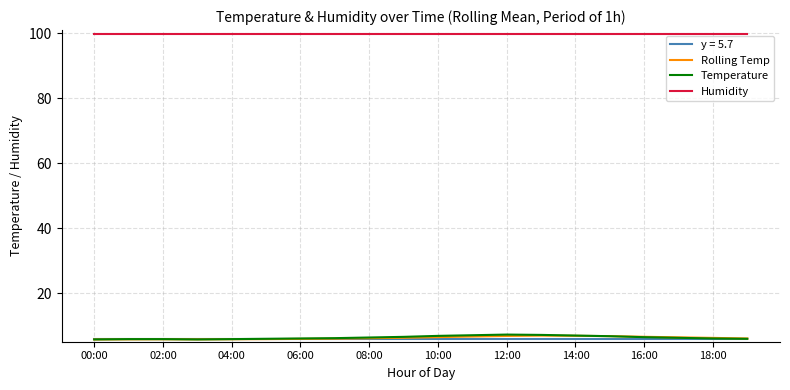

What is the sum of all Temperature values?

125.8